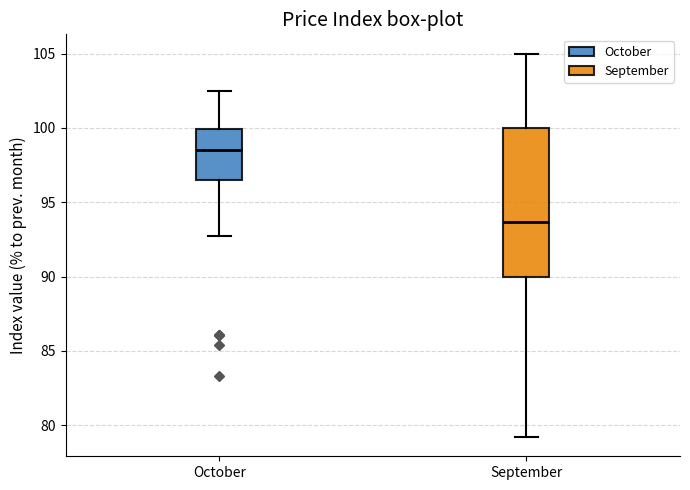

Reading left to right, read every box against the y-axis: the position of its median line, the range the box covers, and the ends of its whiskers. The values are not printed on the chart, so give them approximately, as read against the axis.

October: median 98.5, box 96.5 to 100.0, whiskers 92.5 to 102.5
September: median 93.5, box 90.0 to 100.0, whiskers 79.0 to 105.0